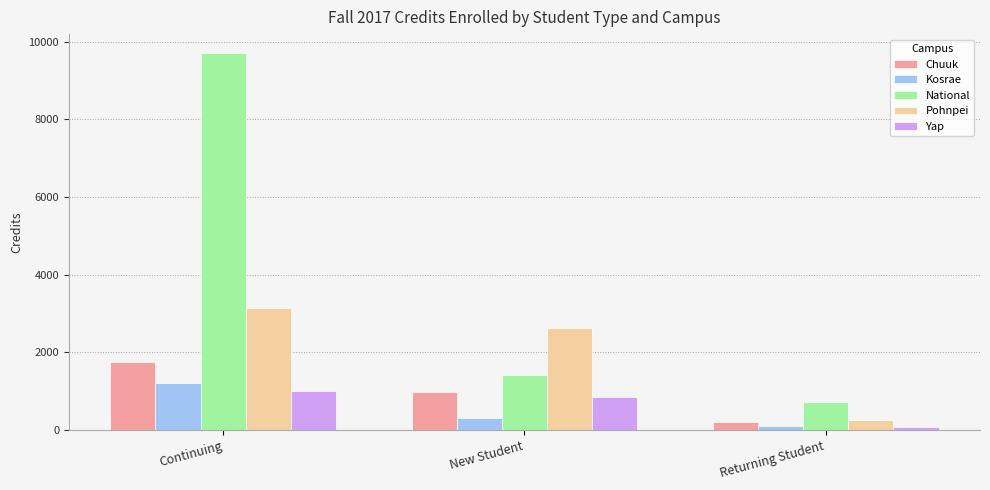

Which series has the largest total across all categories?

National